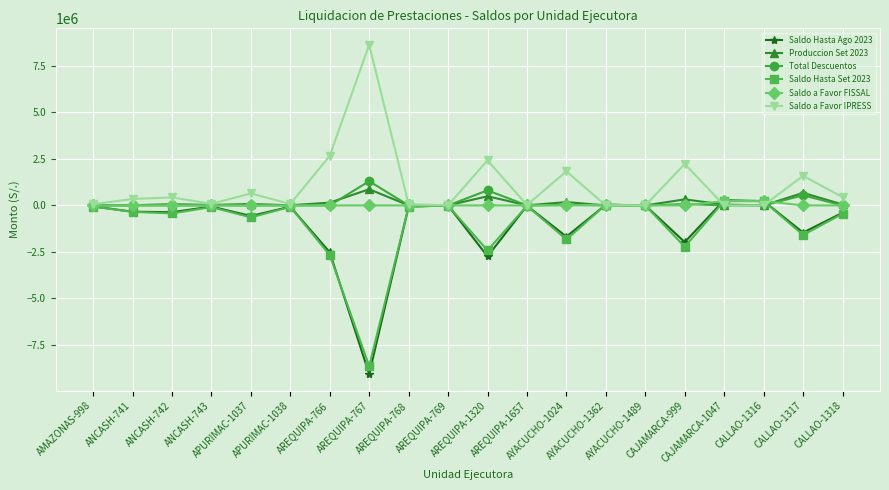

At which category does the chart reach its peak across all series?

AREQUIPA-767